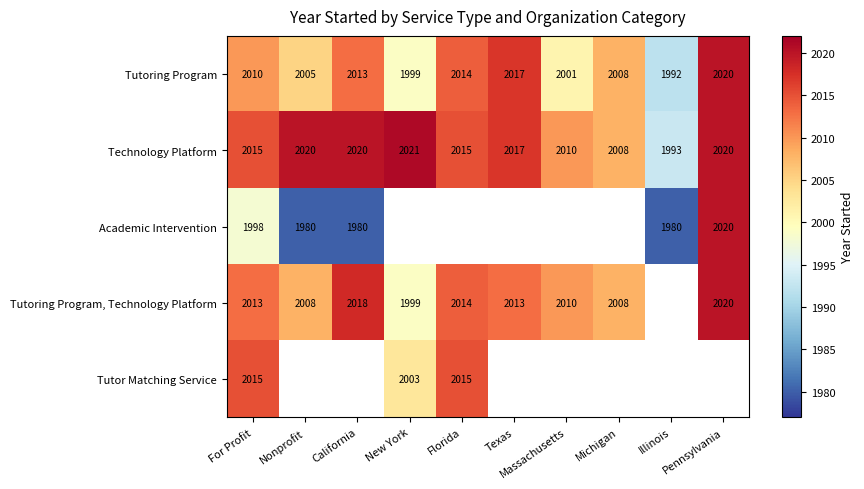

What is the total value across all series at For Profit?

10051